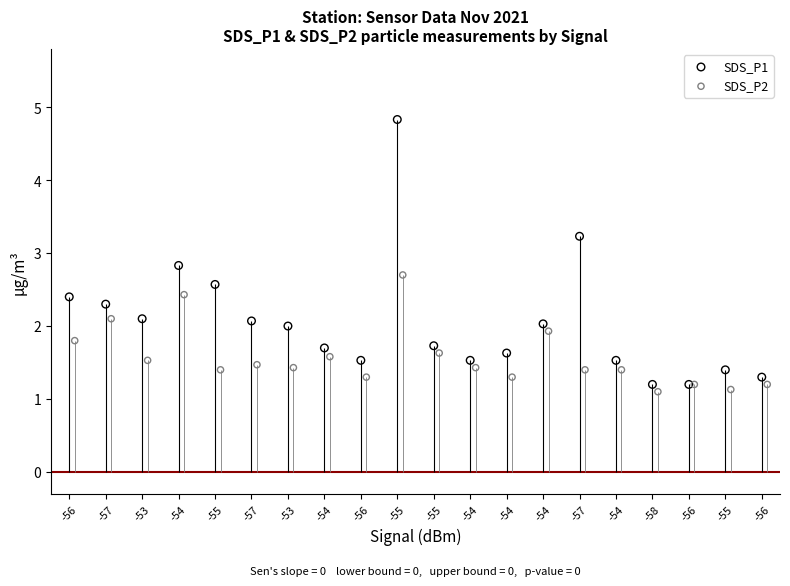

Which series reaches the minimum Y coordinate?

SDS_P2